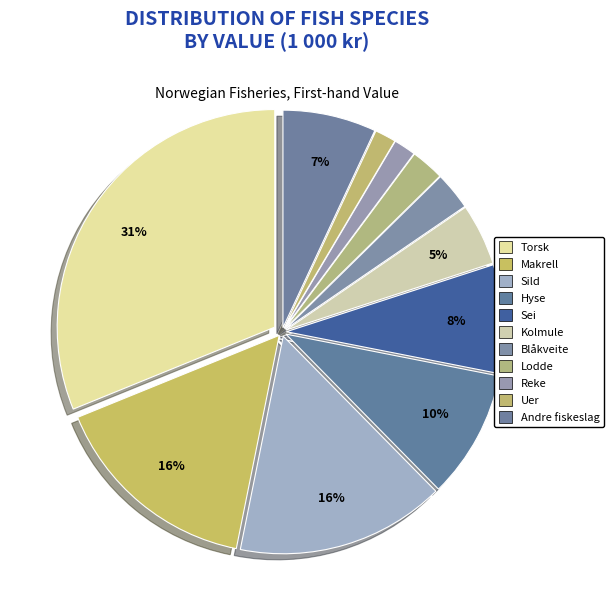

To the nearest percent, what is the average slice percentage?

9%